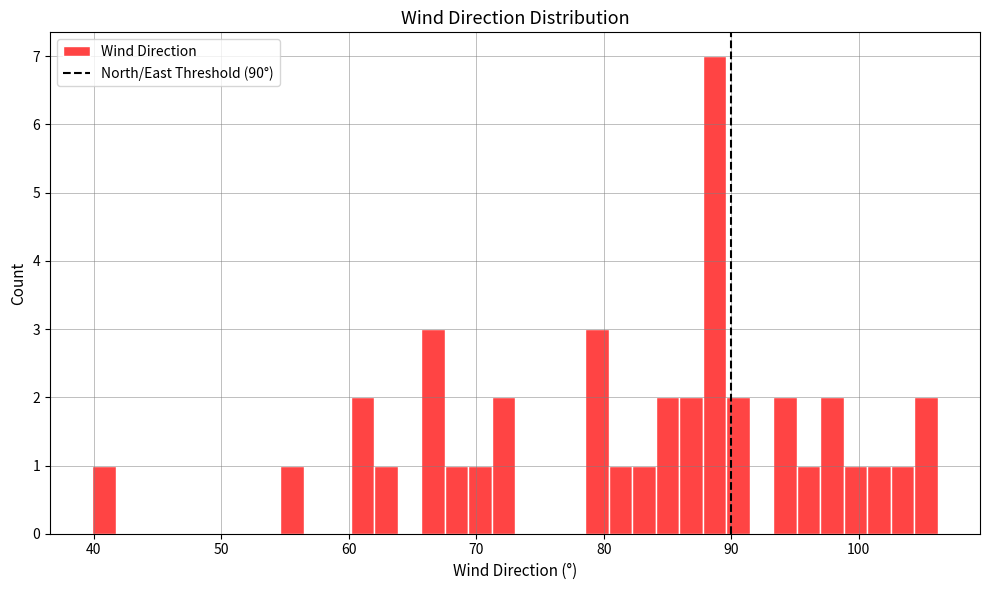

Around what value on the x-axis is the tallest bar? Give the approximate position of its centre, as read against the axis.

89